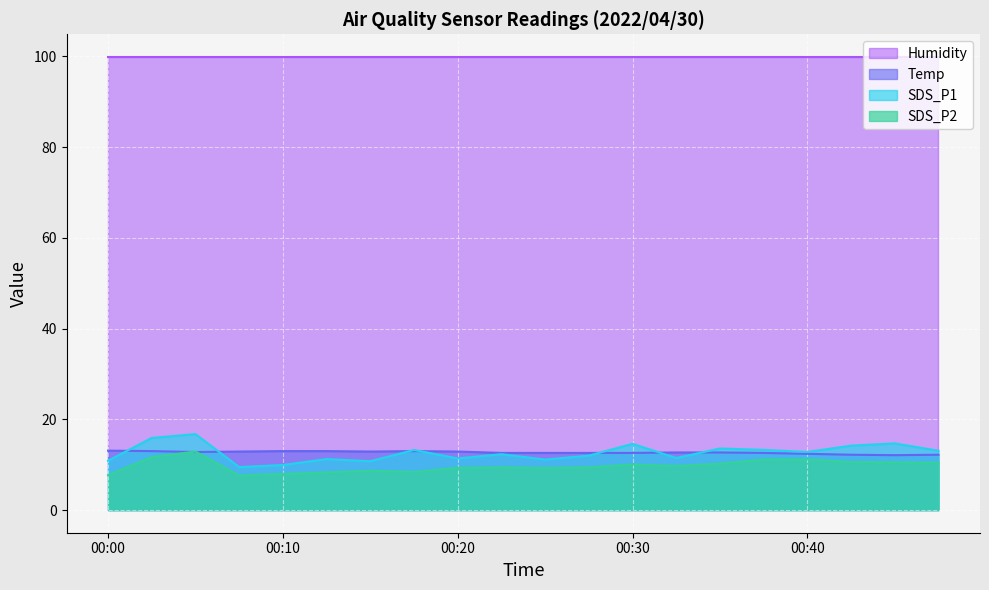

How many times do Temp and SDS_P2 cross each other?

2